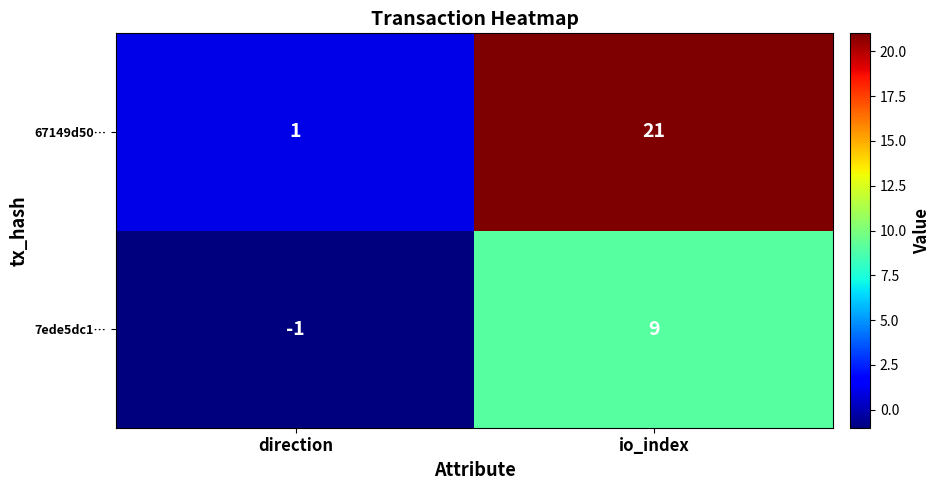

Which series has the largest total across all categories?

67149d50…